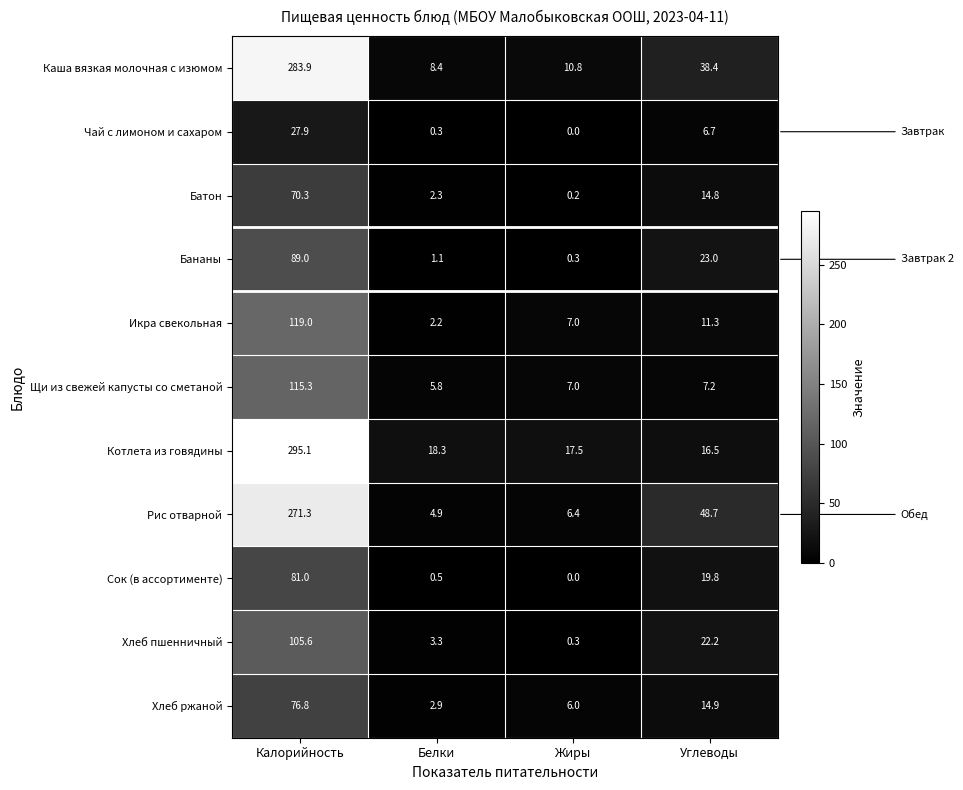

Where does the Рис отварной series first go above 48?

Калорийность